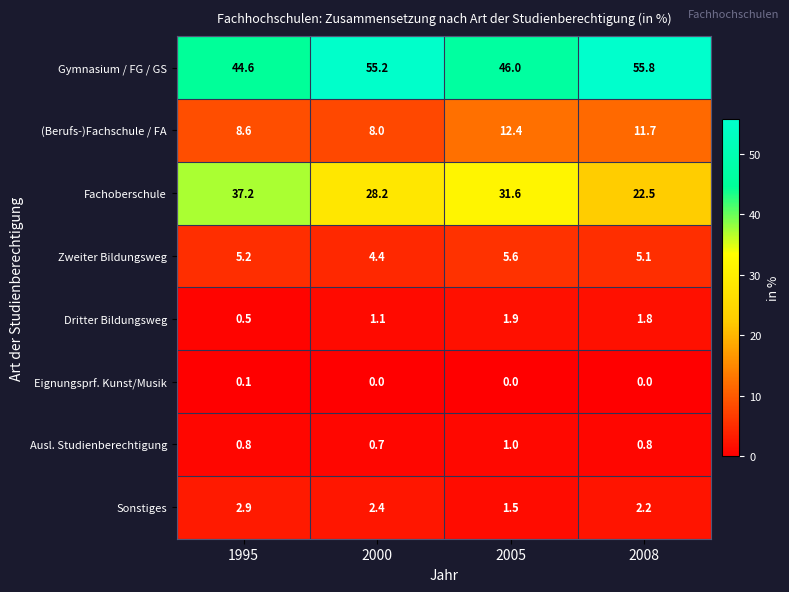

Count the number of data series in this chart.

8